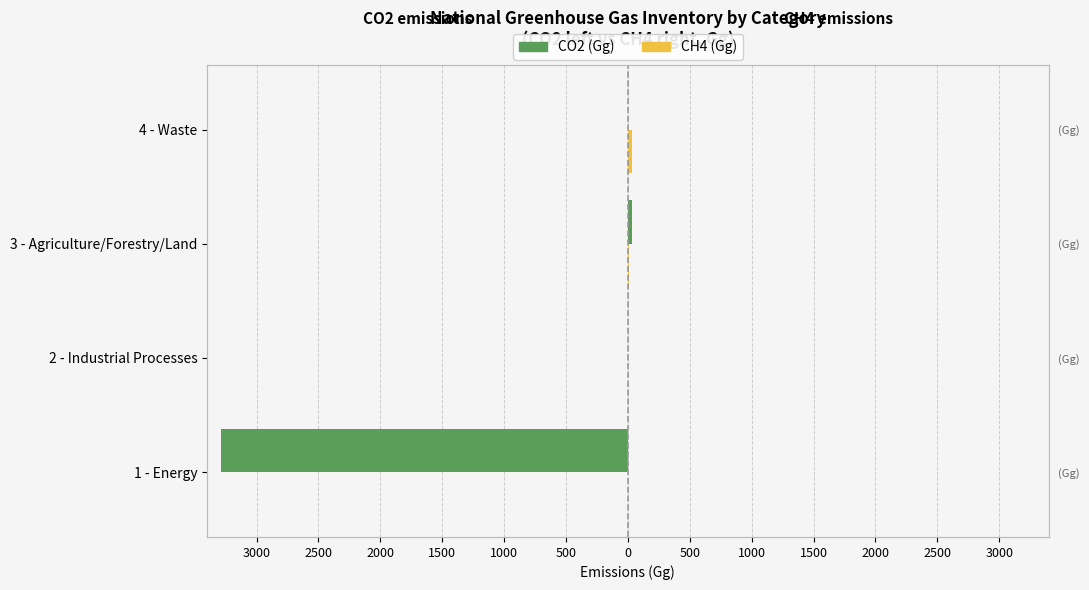

Is the value of CO2 (Gg) at 1500 greater than the value of CH4 (Gg) at 2500?

No